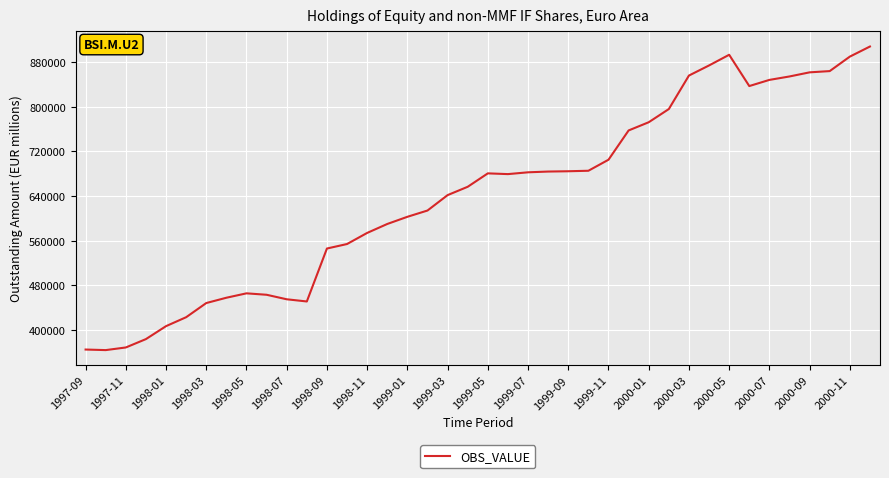

What is the difference between the maximum and minimum values?

543717.3